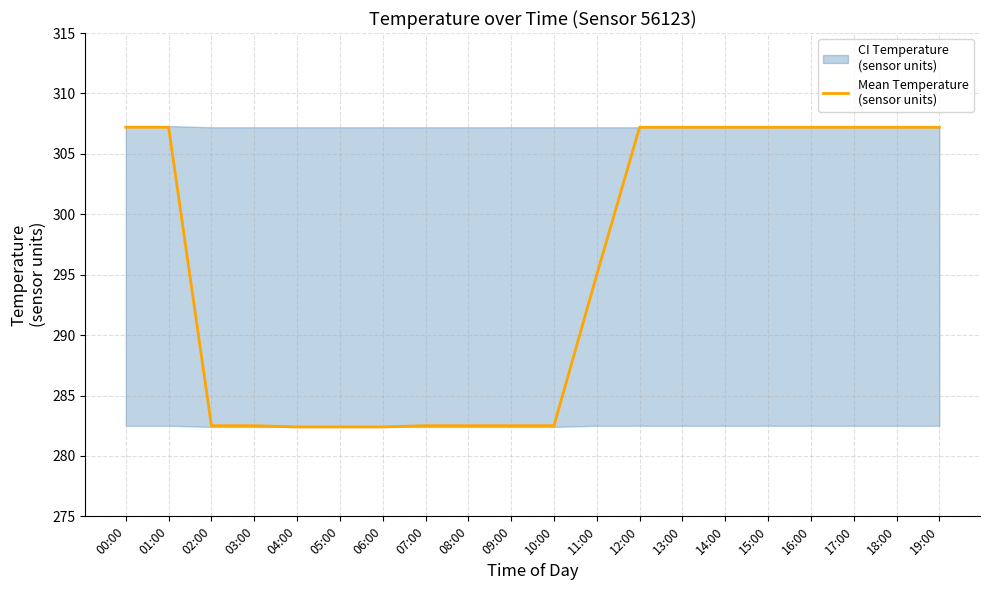

Count the number of values greater than 307.

10